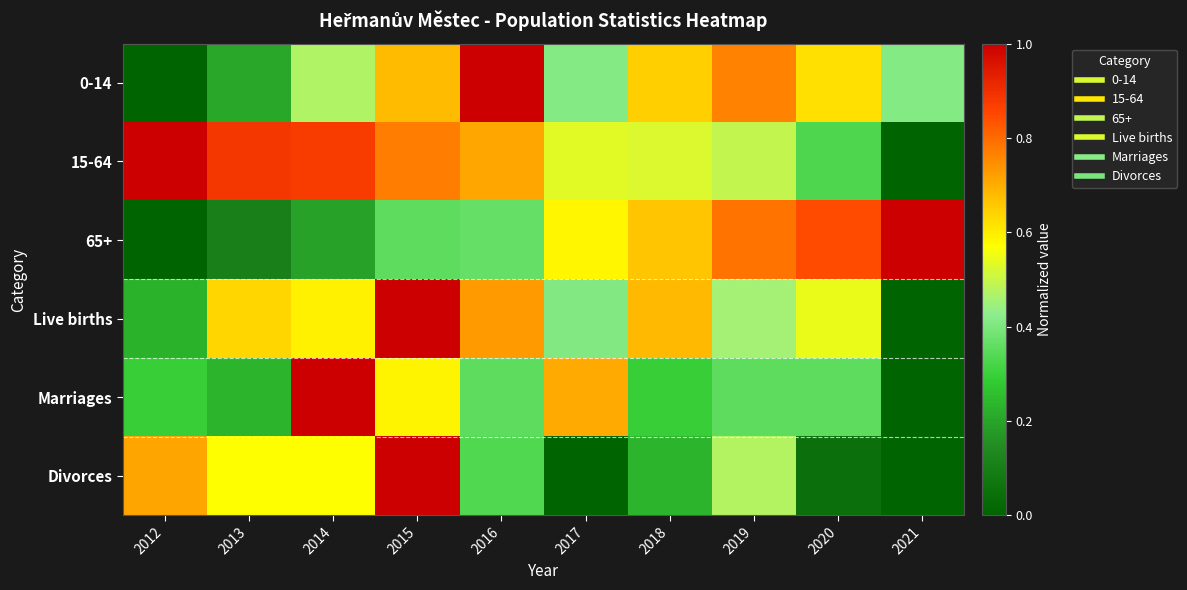

What is the total value across all series at 2016?

3.5